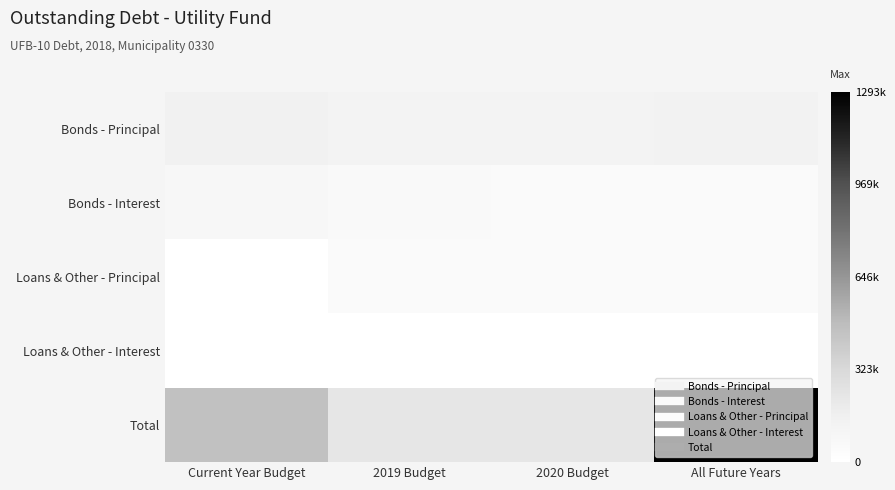

List the series in order of their peak value, lowest first.

Loans & Other - Interest, Loans & Other - Principal, Bonds - Interest, Bonds - Principal, Total